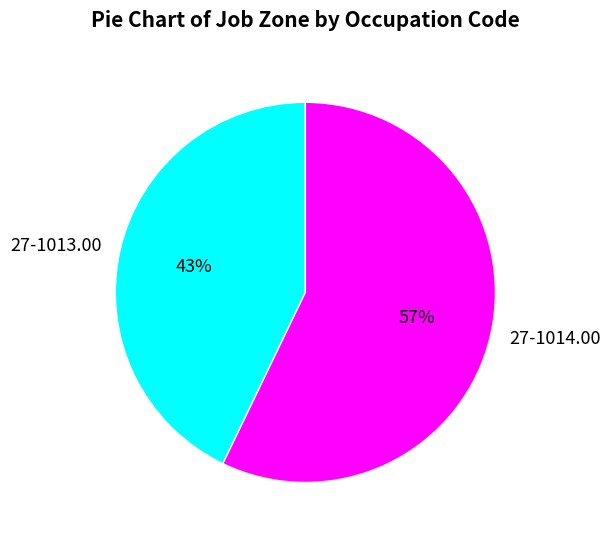

Do 27-1014.00 and 27-1013.00 together represent more than half of the pie?

Yes